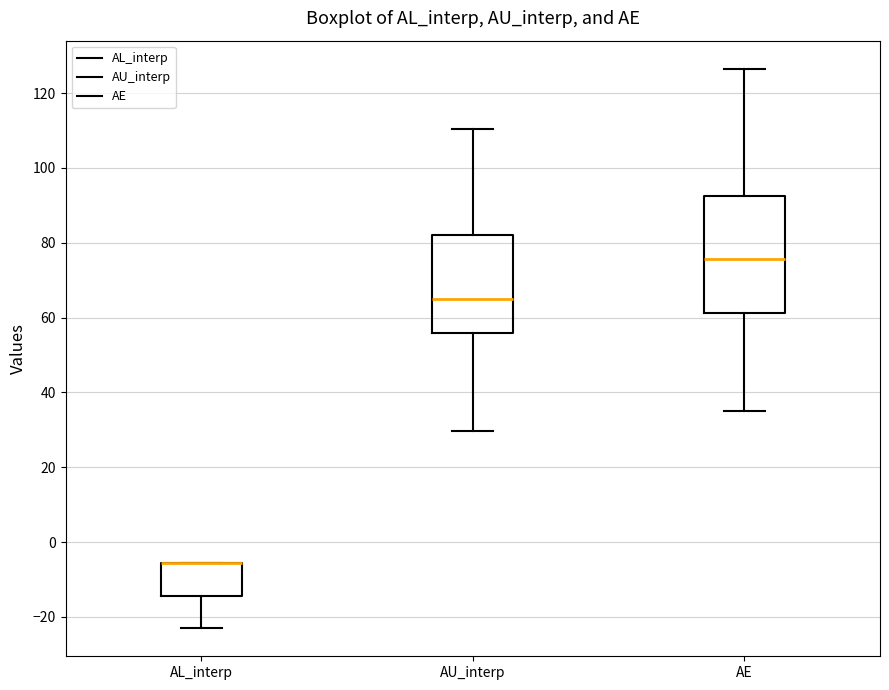

Reading left to right, transcribe this box plot: for each box, give where its median line is, the range the box spans, and where its two whiskers end, as read against the y-axis. The values are not printed on the chart, so give them approximately, as read against the axis.

AL_interp: median -6 (drawn on the box's upper edge), box -14 to -6, whiskers -24 to -6
AU_interp: median 64, box 56 to 82, whiskers 30 to 110
AE: median 76, box 62 to 92, whiskers 36 to 126